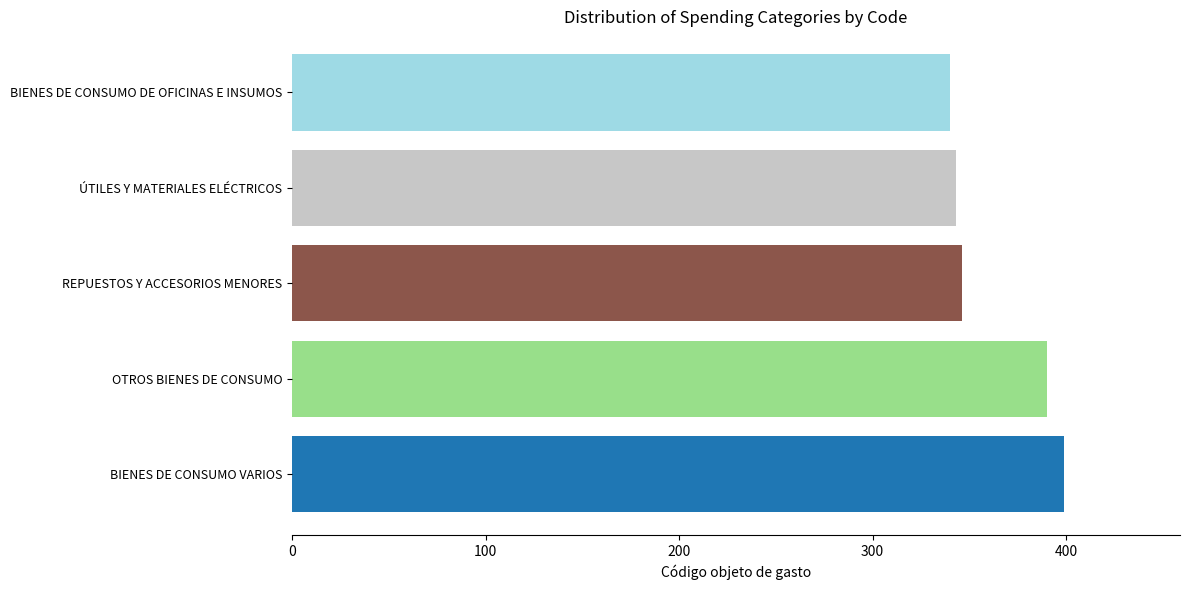

What is the average value?

364